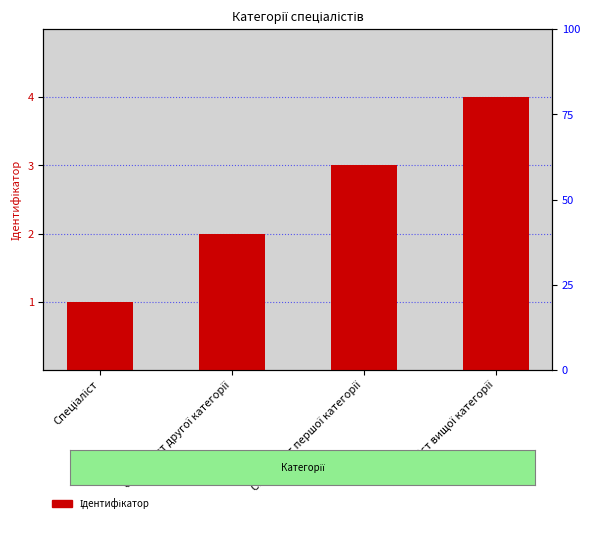

What is the smallest value displayed?

1